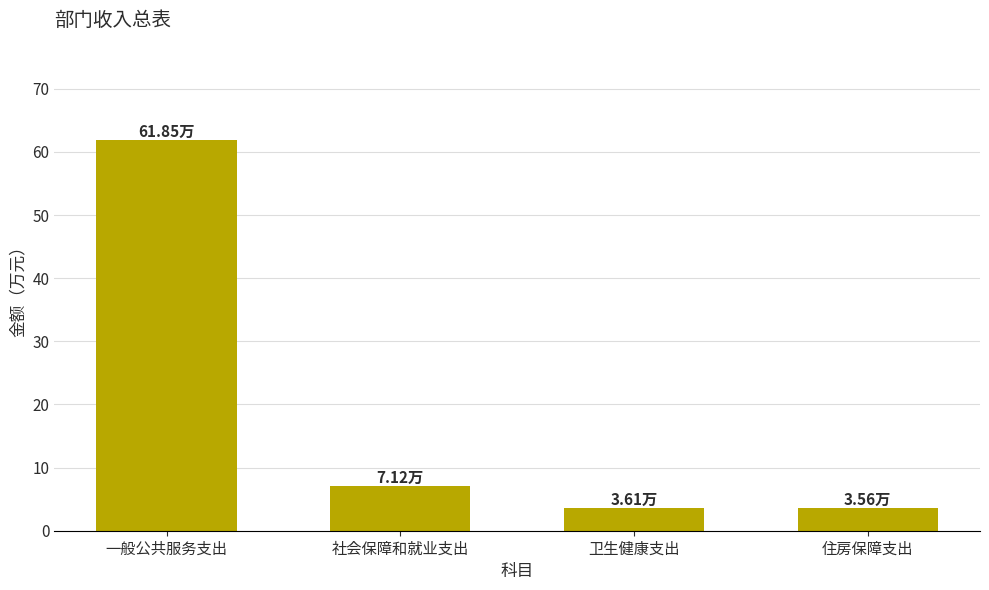

Reading left to right, transcribe all the data shown in this chart.

61.9	7.1	3.6	3.6